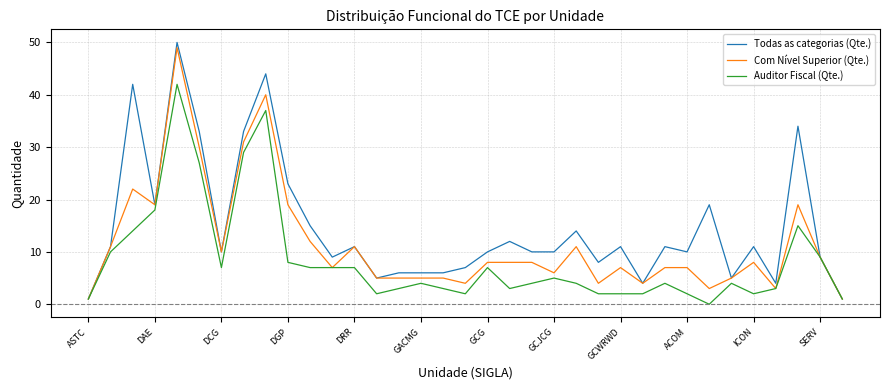

Does the chart display data point markers on the line(s)?

No